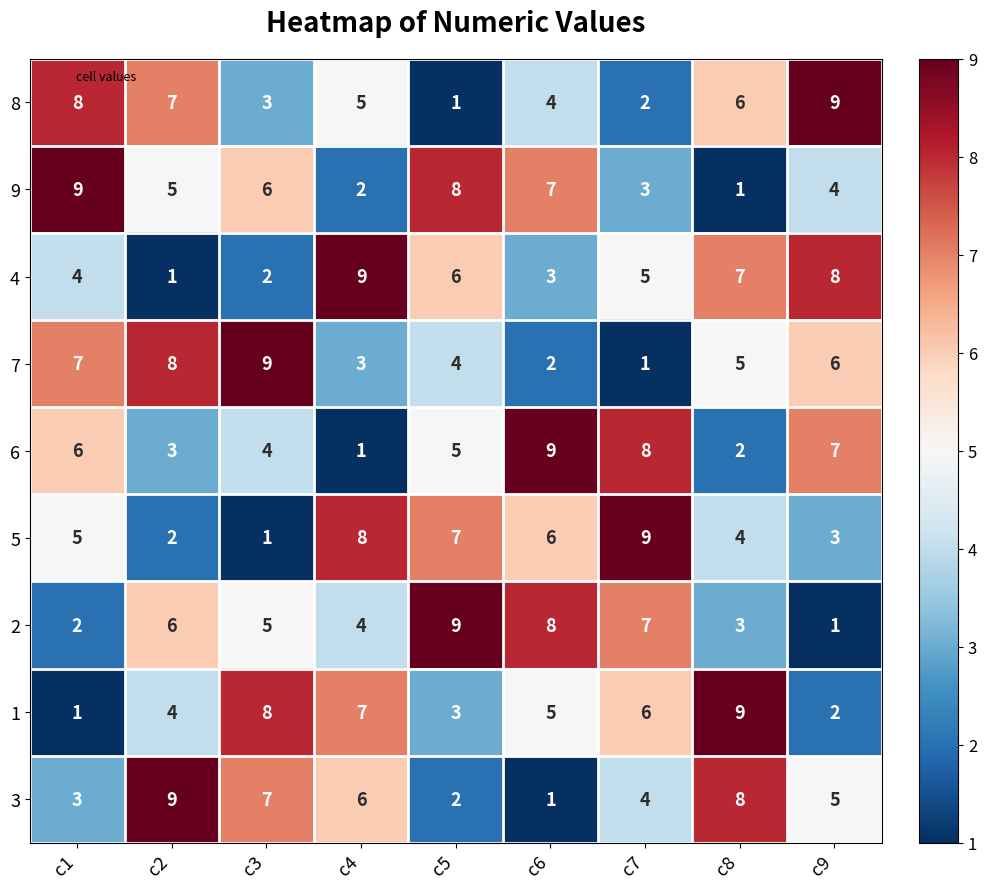

At how many categories does at least one series exceed 7?

9